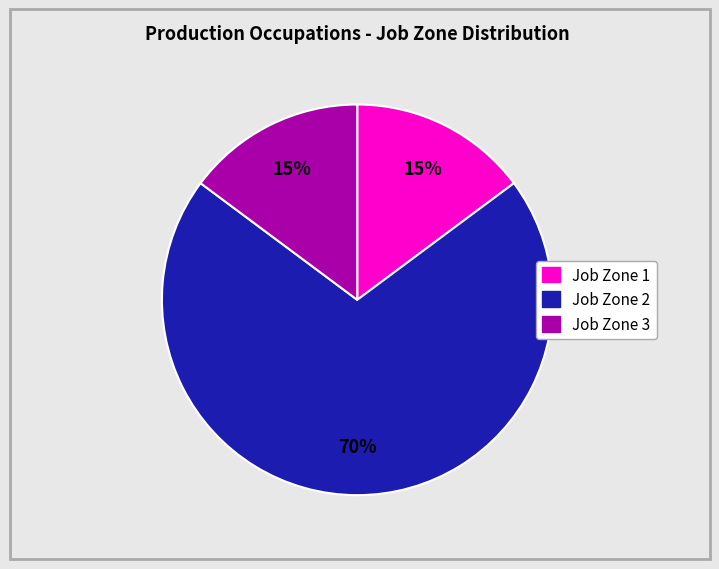

To the nearest percent, what is the combined percentage of Job Zone 2 and Job Zone 1?

85%